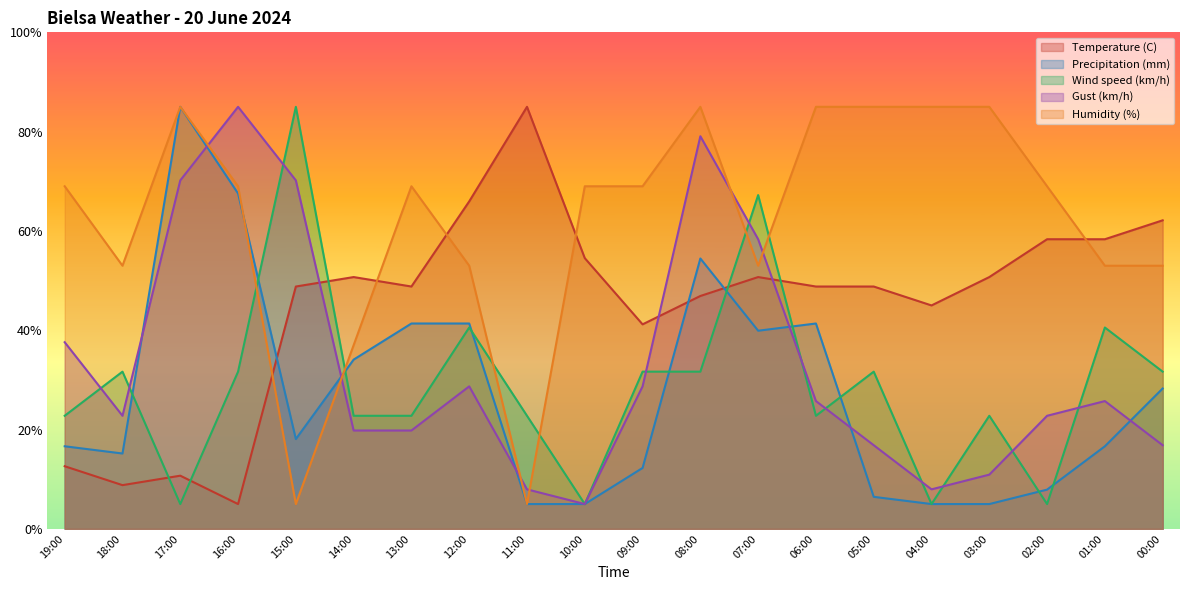

Which series ends up on top after the final intersection of Temperature (C) and Gust (km/h)?

Temperature (C)